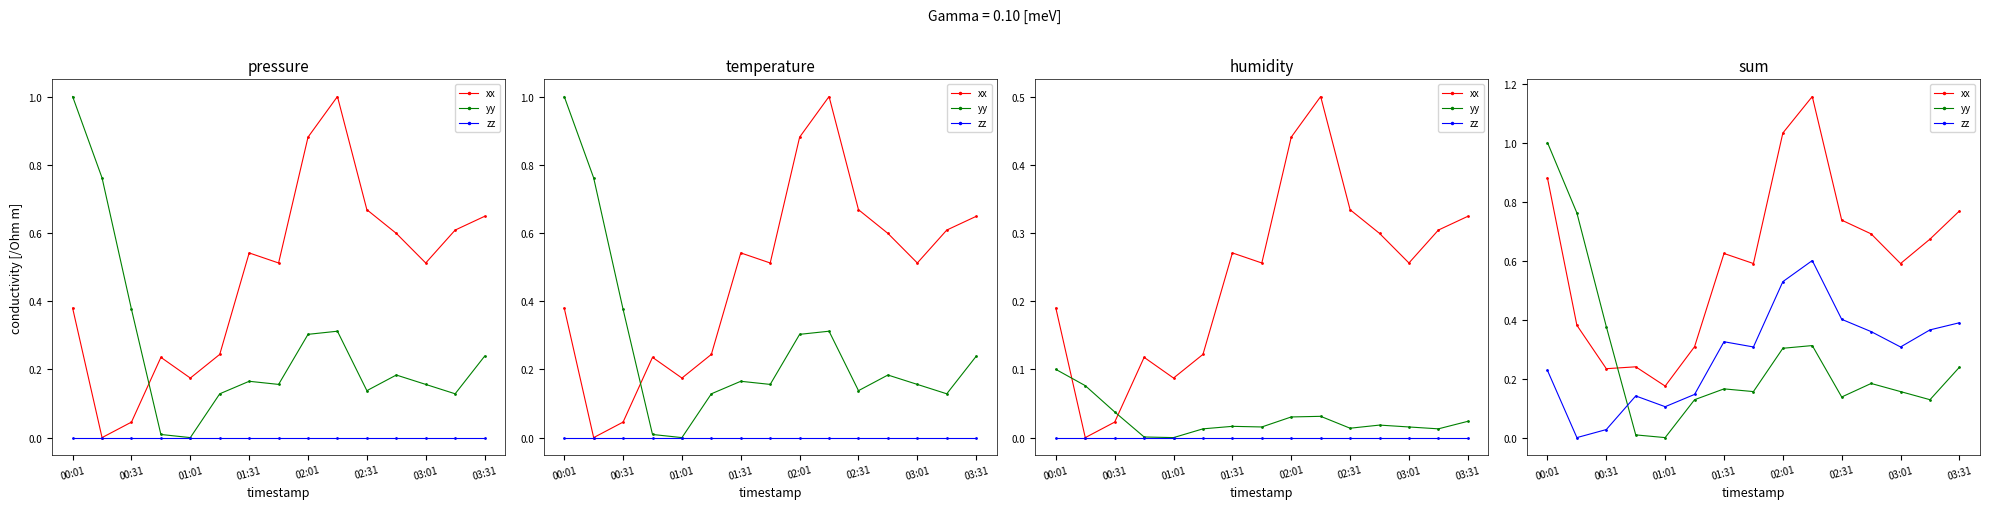

How many positive values does the yy series have?

14